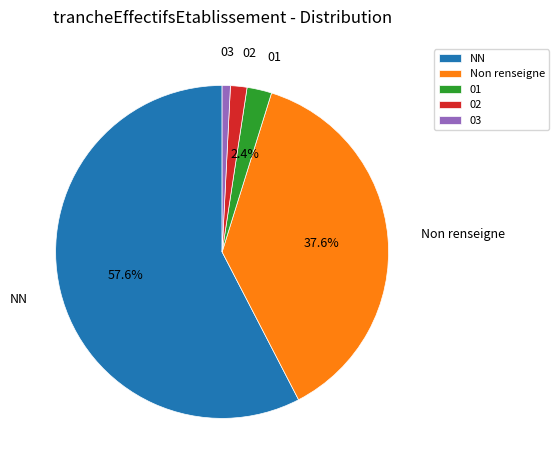

Which has a higher value, NN or 01?

NN